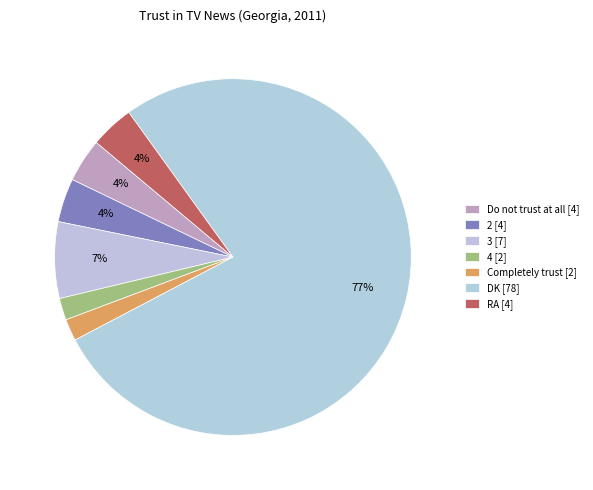

To the nearest percent, what is the combined percentage of RA and Completely trust?

6%